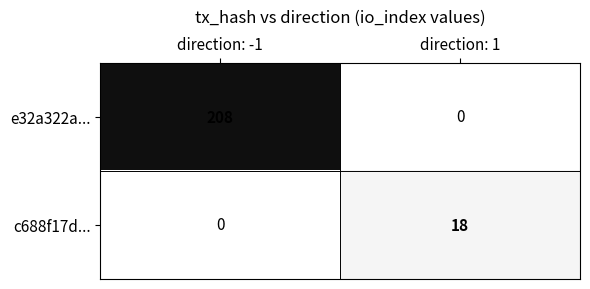

Which series has the widest spread of values?

e32a322a...